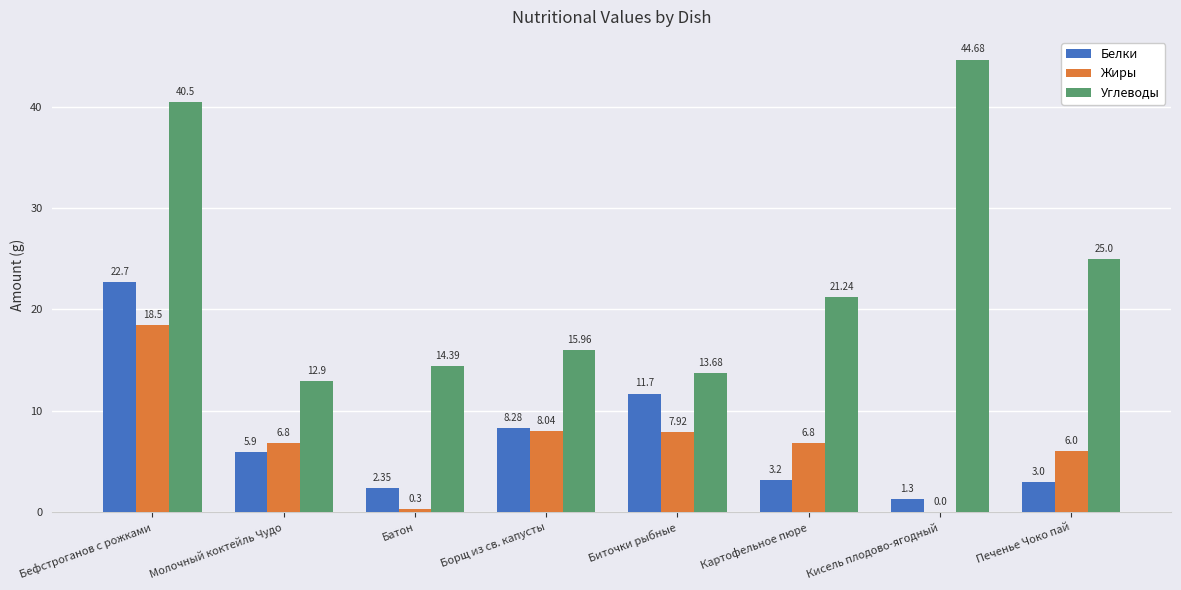

Is the value of Белки at Батон greater than the value of Углеводы at Бефстроганов с рожками?

No